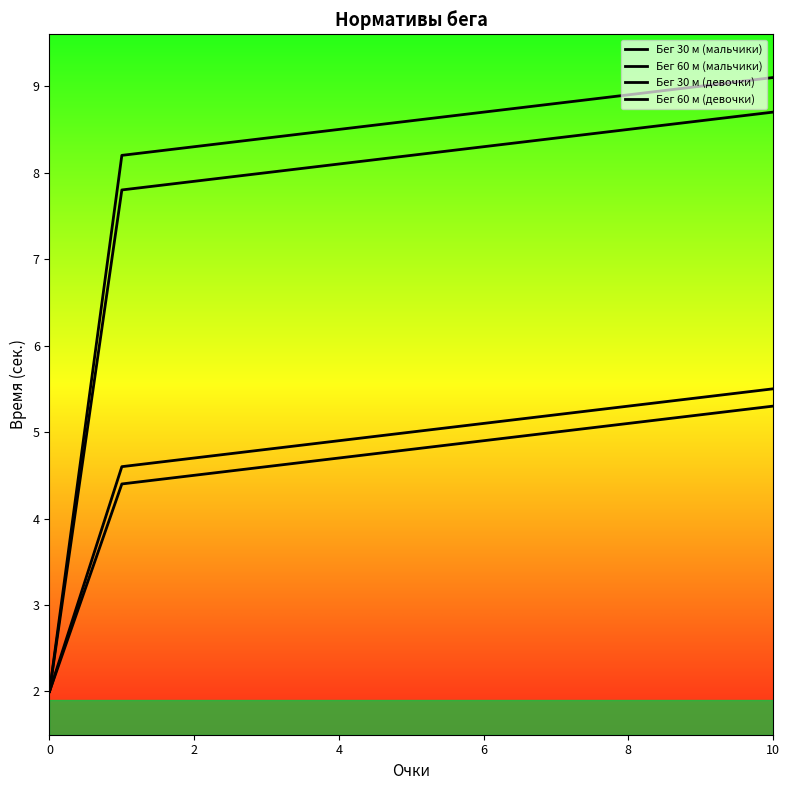

Between 8 and 9, which is larger?

9